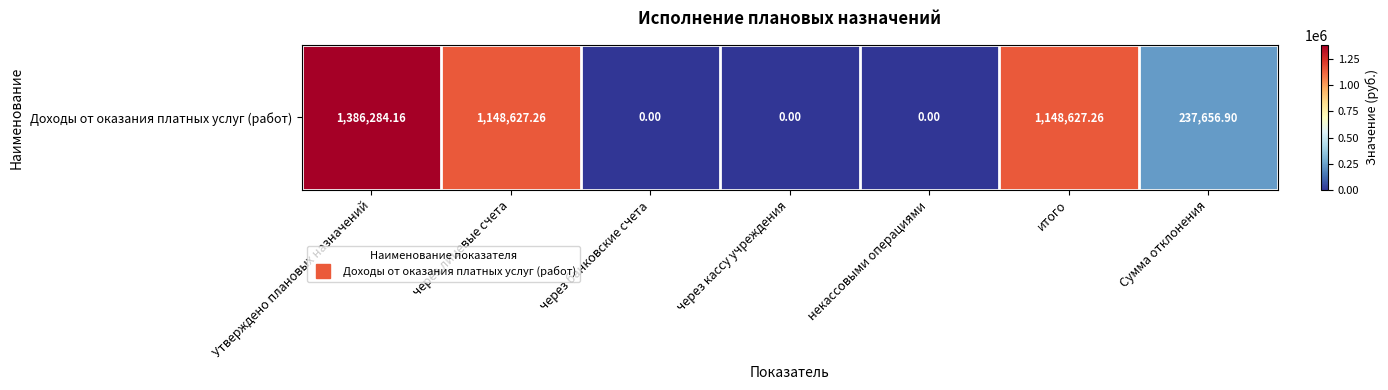

The chart shows a value of 671783.7 at через кассу учреждения. True or false?

False